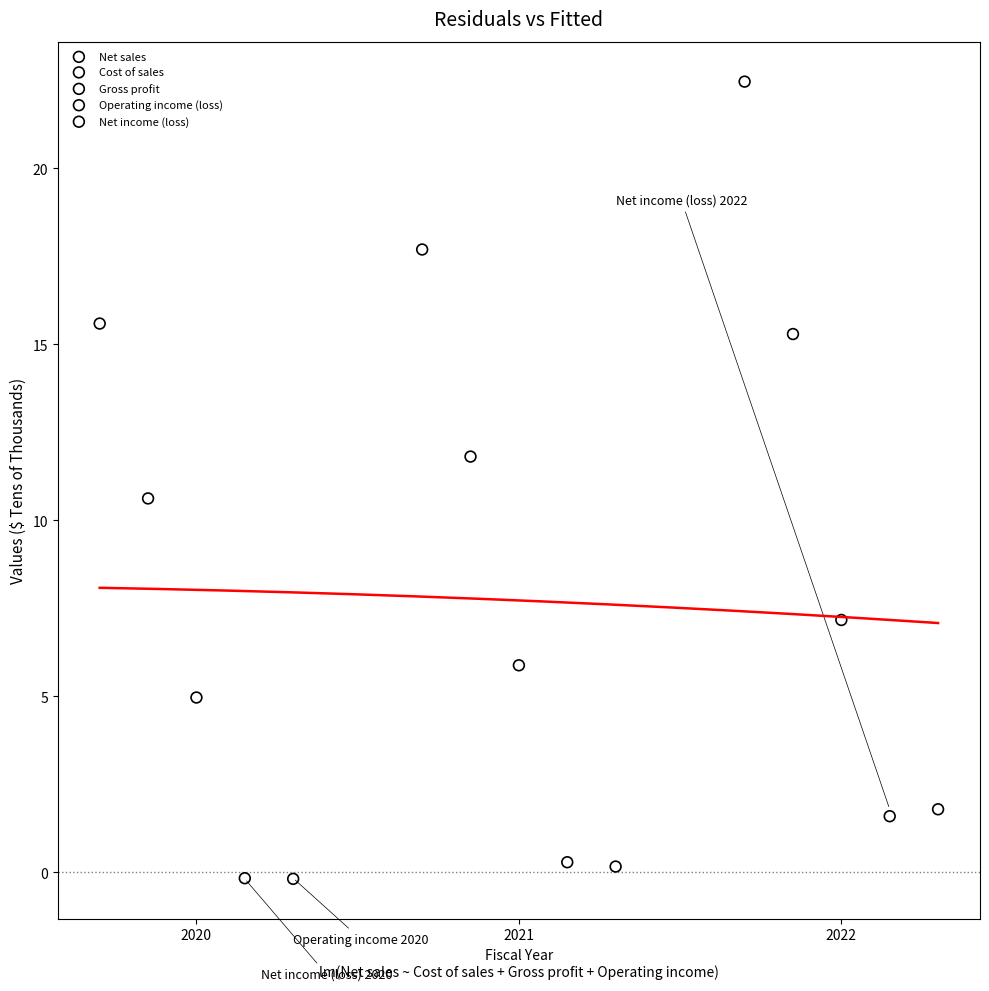

What are all the series names shown in the legend?

Net sales, Cost of sales, Gross profit, Operating income (loss), Net income (loss)